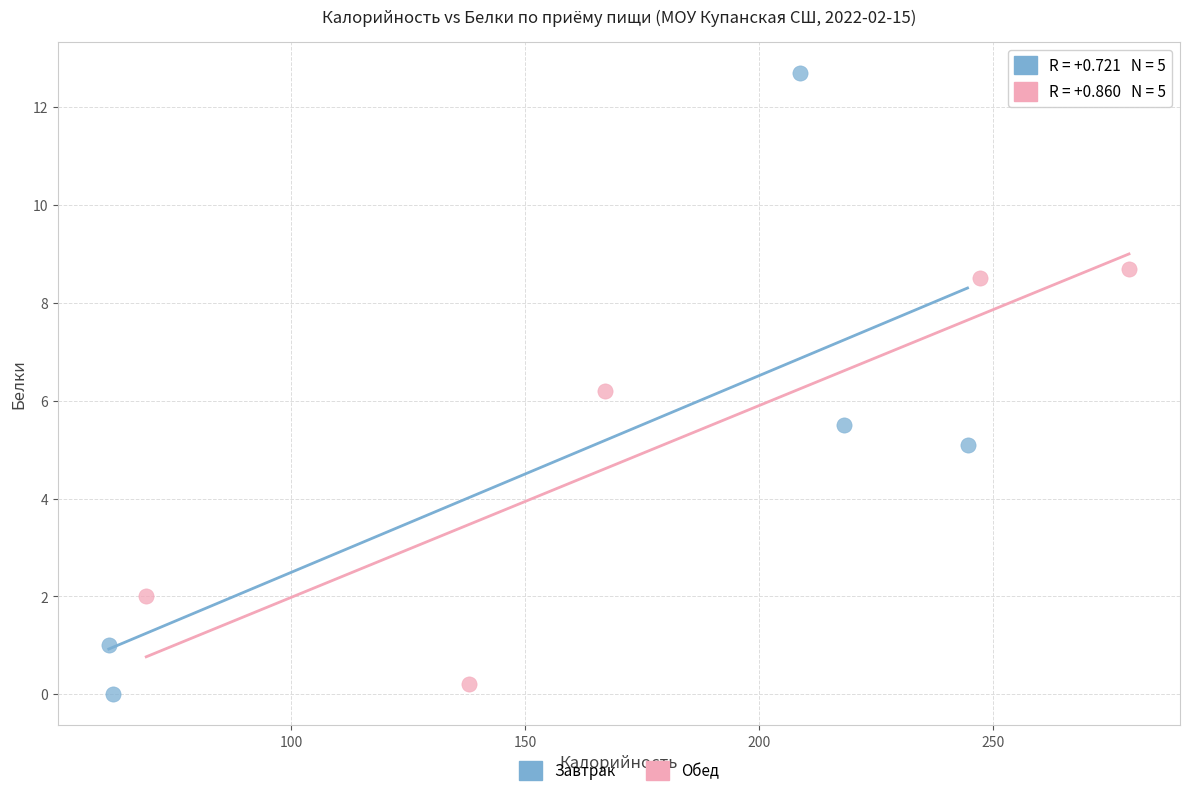

Which series contains the highest Y value?

Завтрак